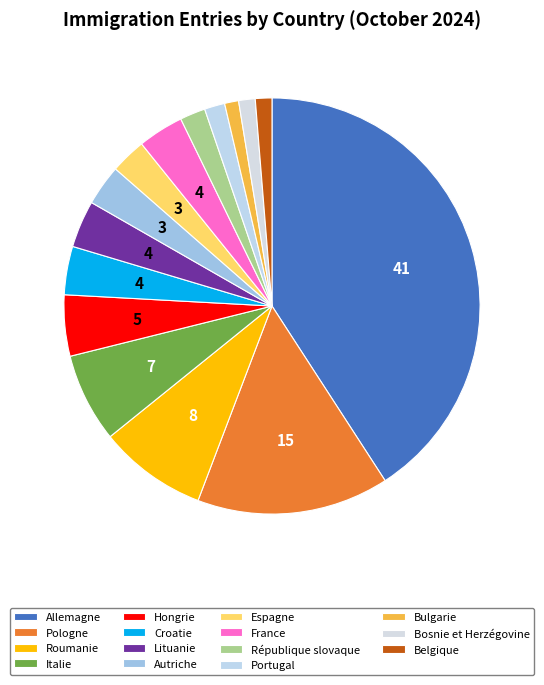

To the nearest percent, what is the difference between the largest and smallest slice percentages?

40%